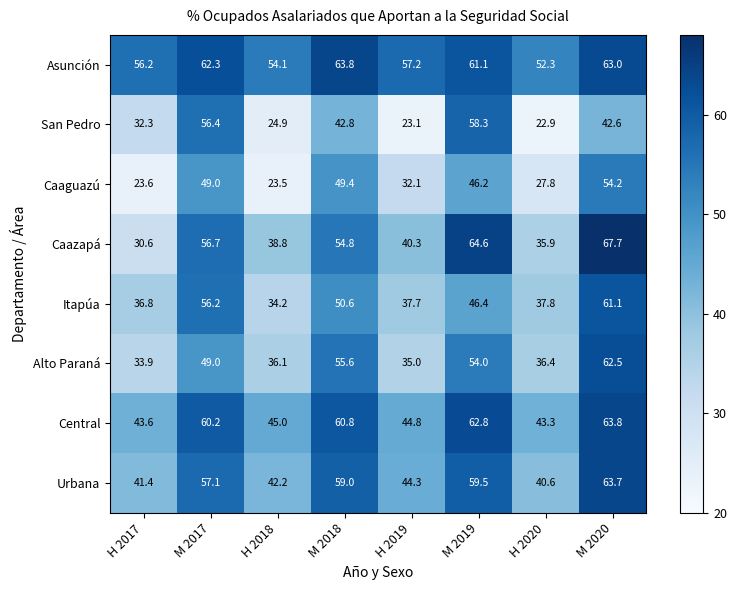

At which label does Caazapá first exceed 54?

M 2017